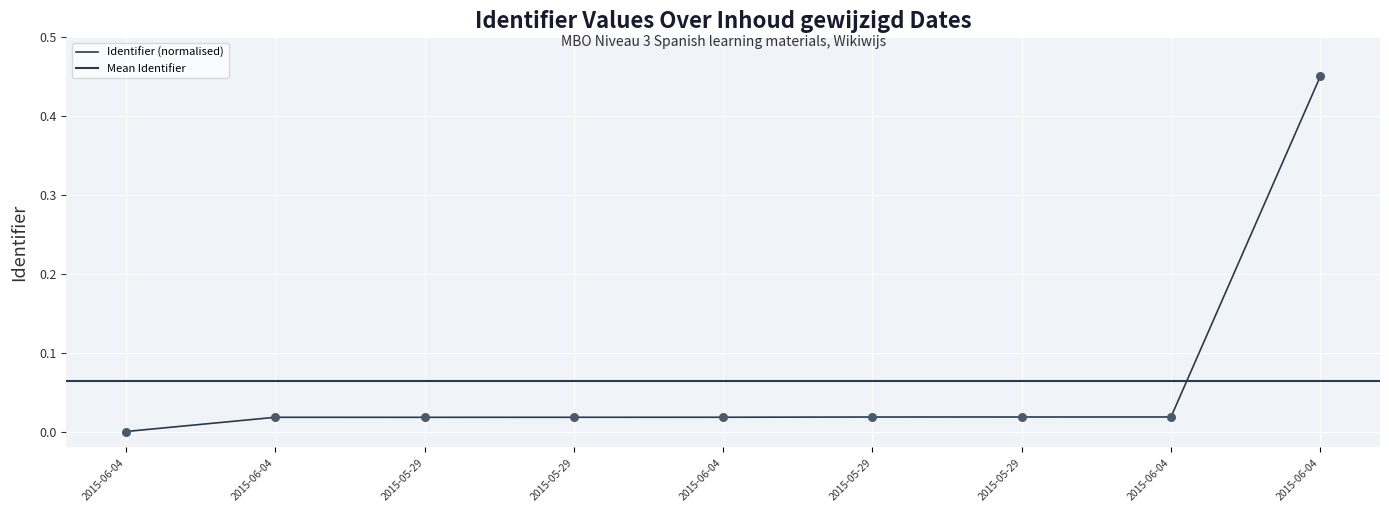

Which has a higher value, 2015-05-29 or 2015-05-29?

2015-05-29